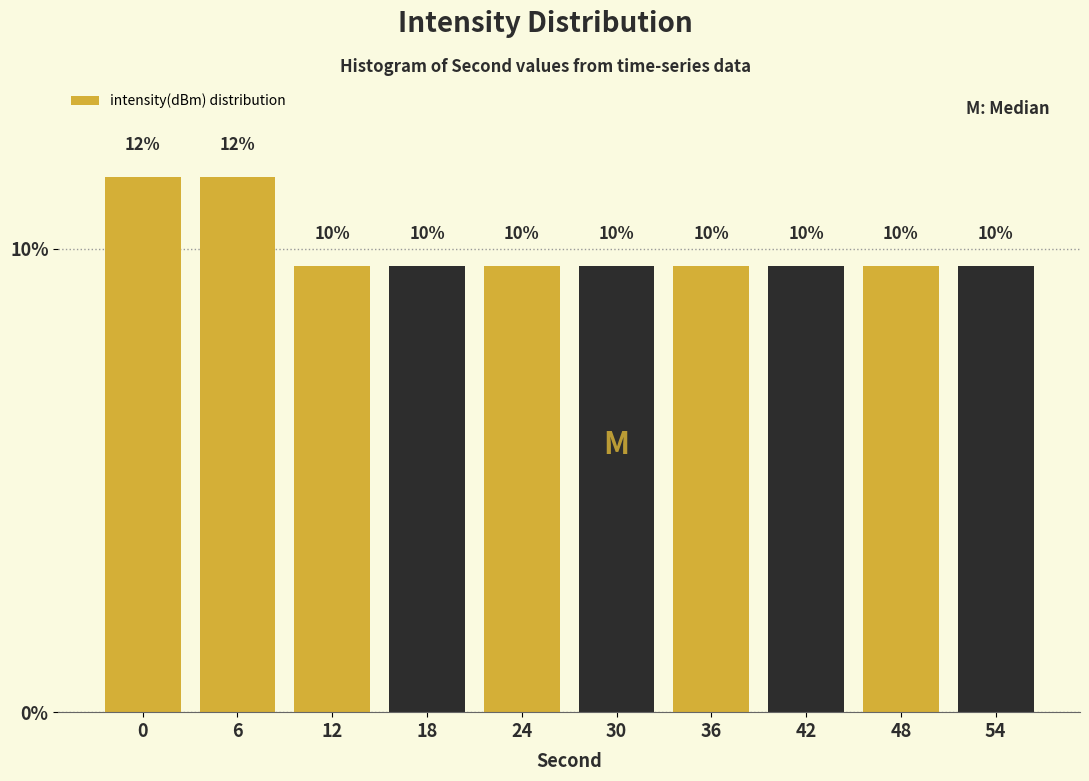

How many bars are there in total?

10